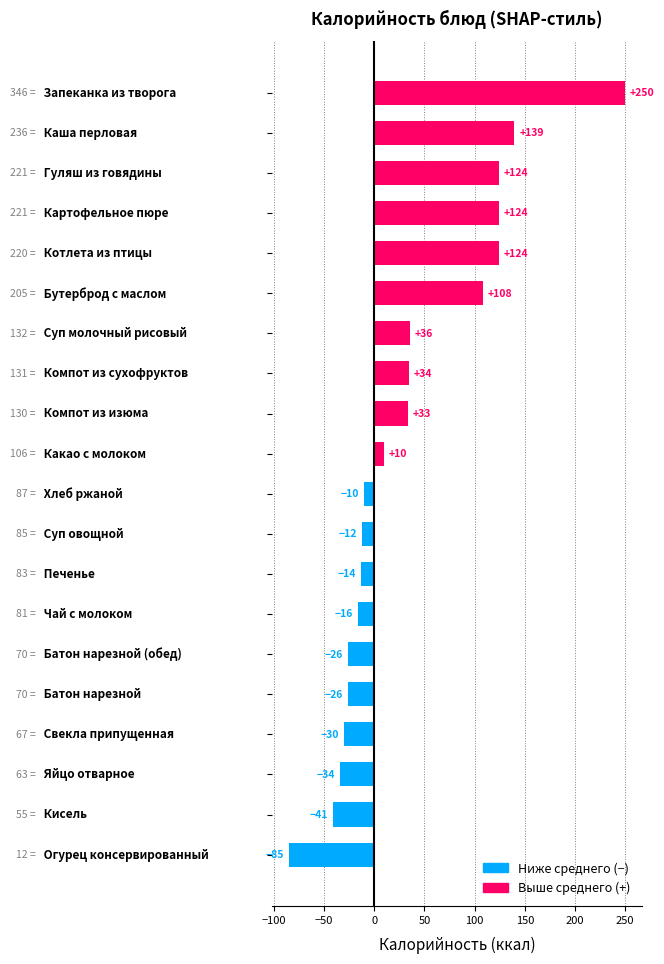

Rank the categories by value from lowest to highest.

Огурец консервированный, Кисель, Яйцо отварное, Свекла припущенная, Батон нарезной, Батон нарезной (обед), Чай с молоком, Печенье, Суп овощной, Хлеб ржаной, Какао с молоком, Компот из изюма, Компот из сухофруктов, Суп молочный рисовый, Бутерброд с маслом, Котлета из птицы, Картофельное пюре, Гуляш из говядины, Каша перловая, Запеканка из творога